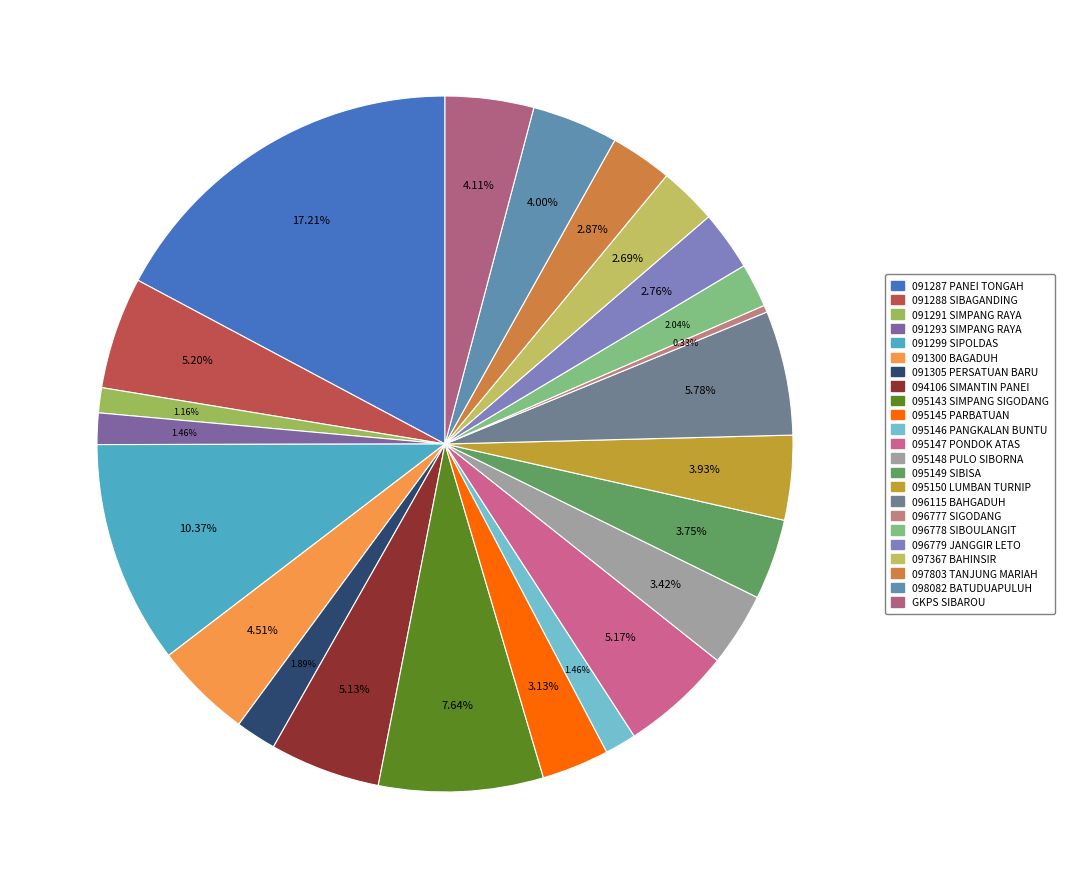

How many segments does this pie chart have?

23